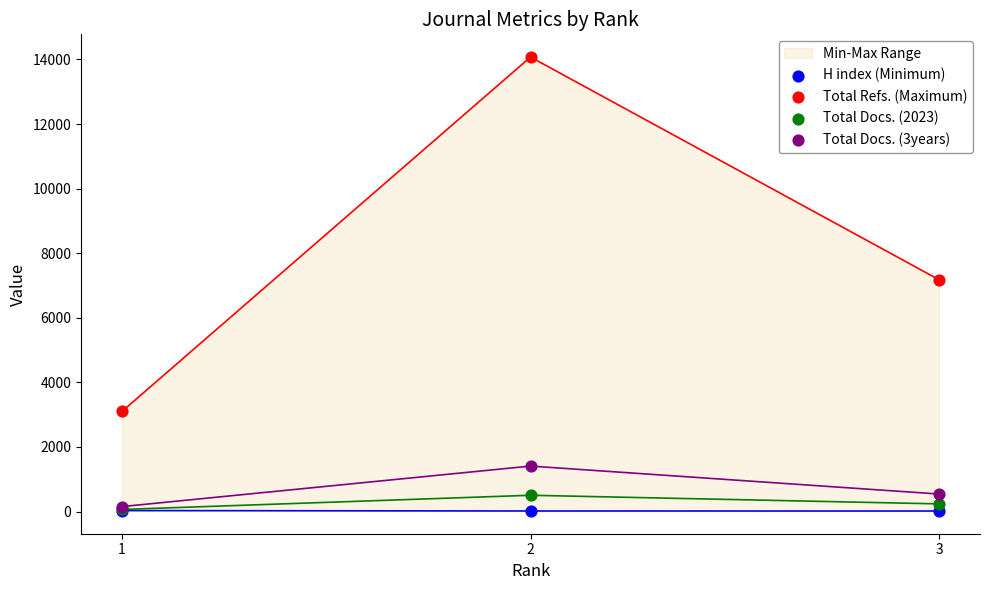

Is the value of Total Refs. (Maximum) at 3 greater than the value of H index (Minimum) at 1?

Yes